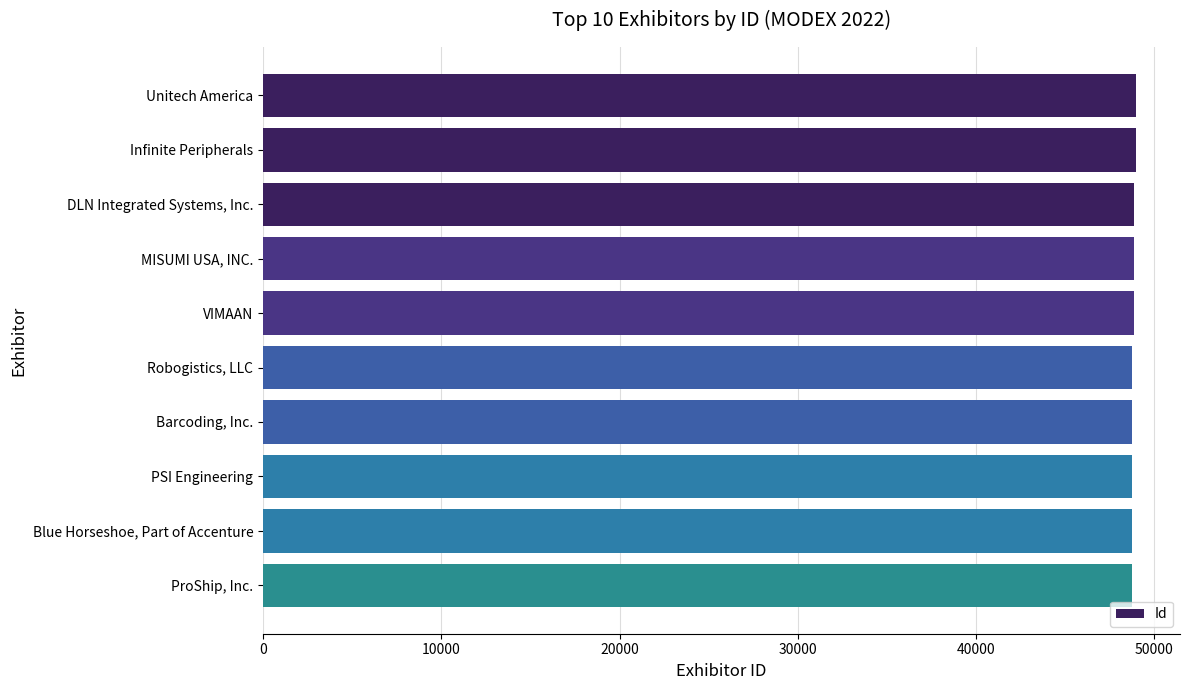

What is the label of the 3rd bar from the bottom?

PSI Engineering